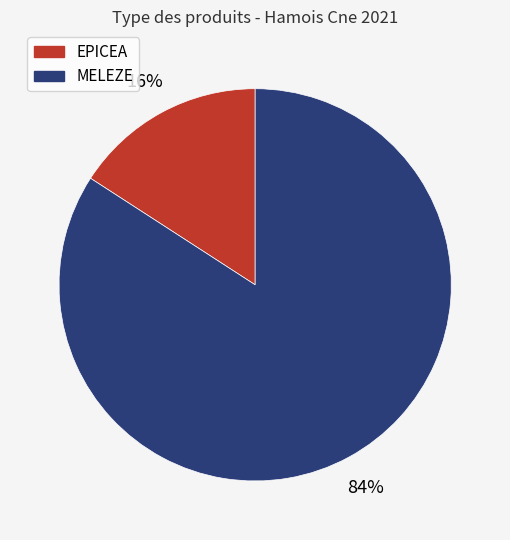

How many segments does this pie chart have?

2